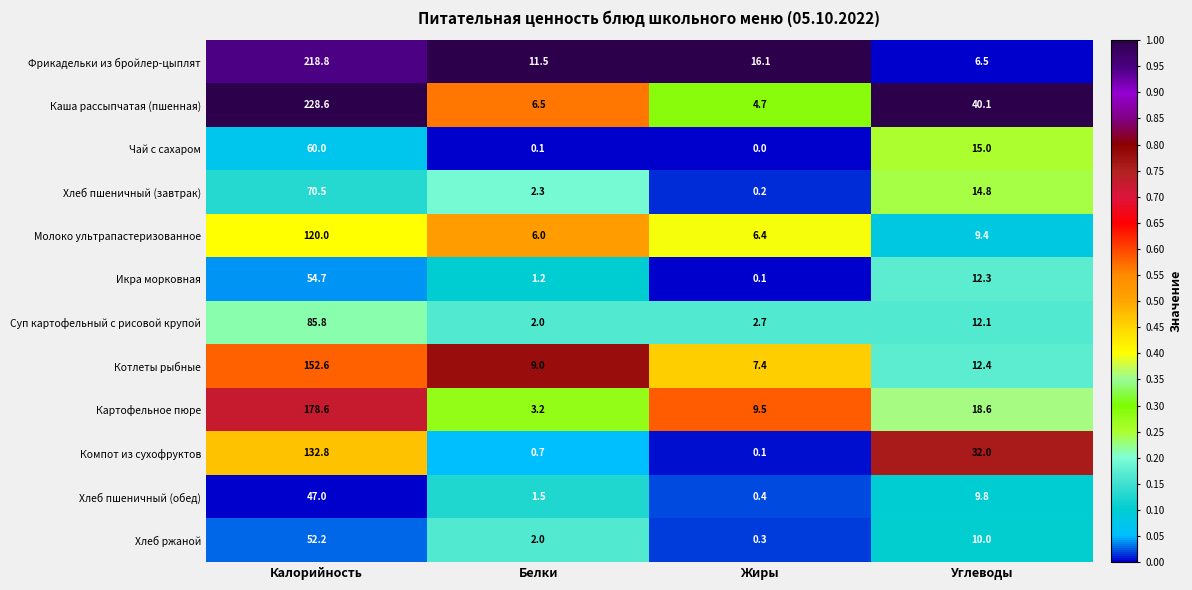

List the series in order of their peak value, highest first.

Каша рассыпчатая (пшенная), Фрикадельки из бройлер-цыплят, Картофельное пюре, Котлеты рыбные, Компот из сухофруктов, Молоко ультрапастеризованное, Суп картофельный с рисовой крупой, Хлеб пшеничный (завтрак), Чай с сахаром, Икра морковная, Хлеб ржаной, Хлеб пшеничный (обед)